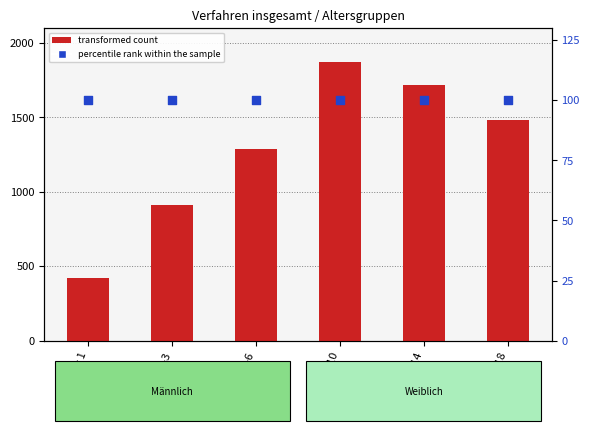

What are all the series names shown in the legend?

transformed count, percentile rank within the sample